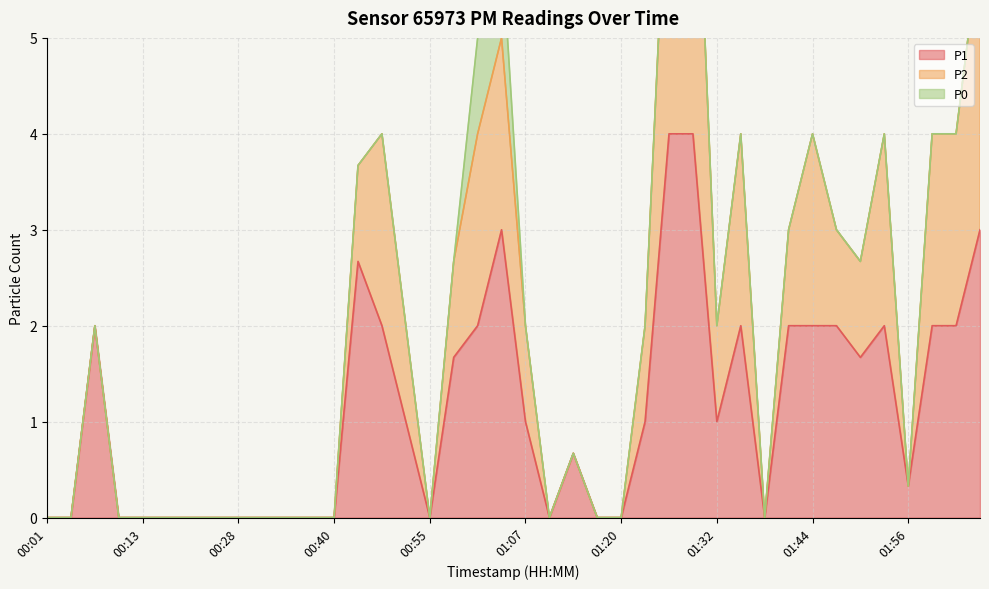

What are all the series names shown in the legend?

P1, P2, P0